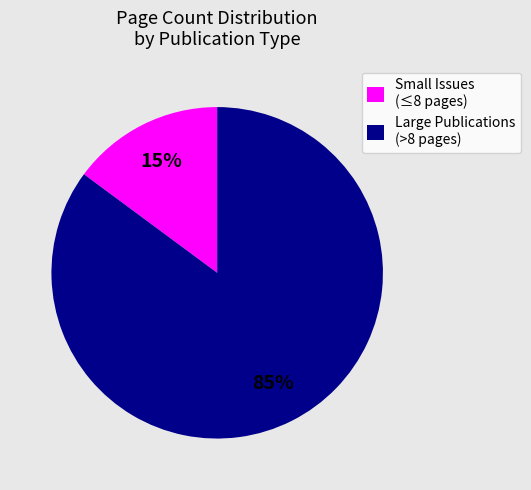

Does any single category account for the majority?

Yes